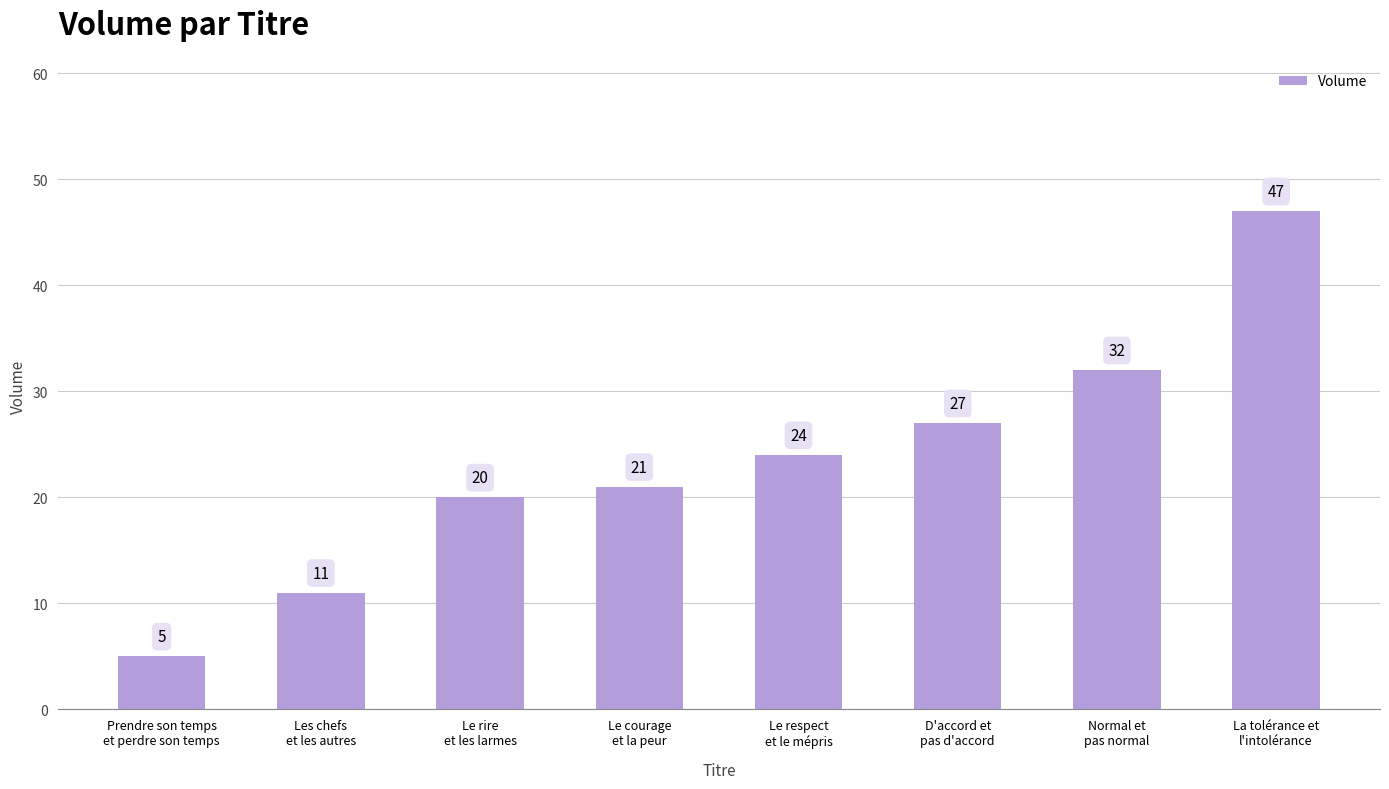

What position from the left is Normal et
pas normal?

7